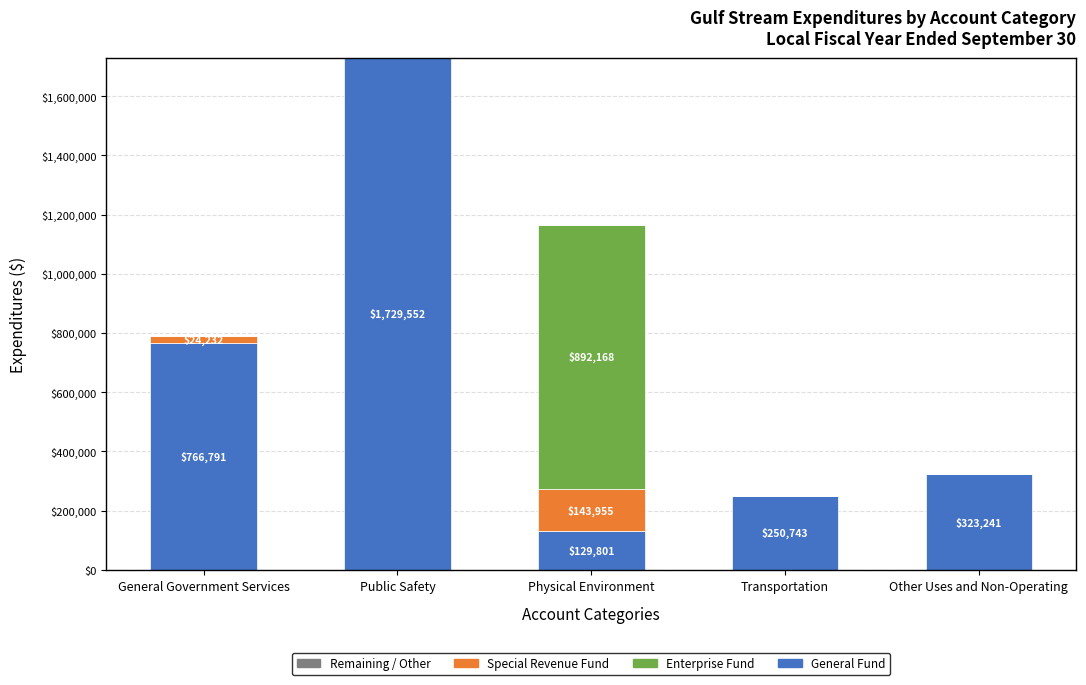

At which label does General Fund reach its peak?

Public Safety